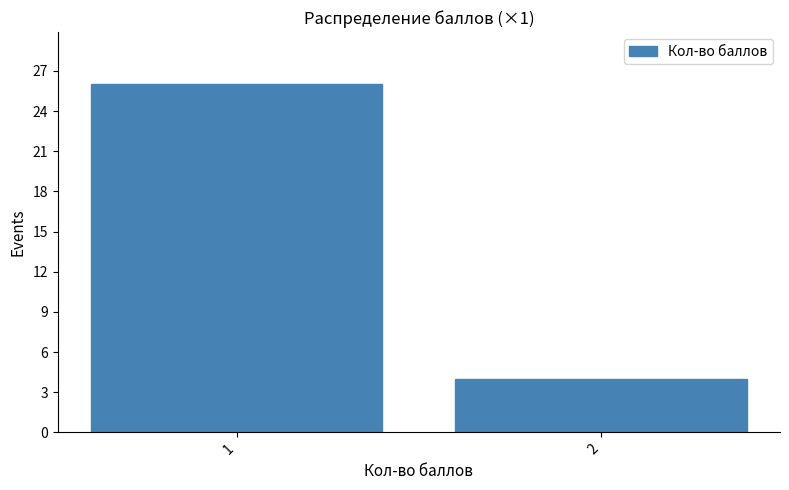

Reading left to right, transcribe all the data shown in this chart.

1=26	2=4